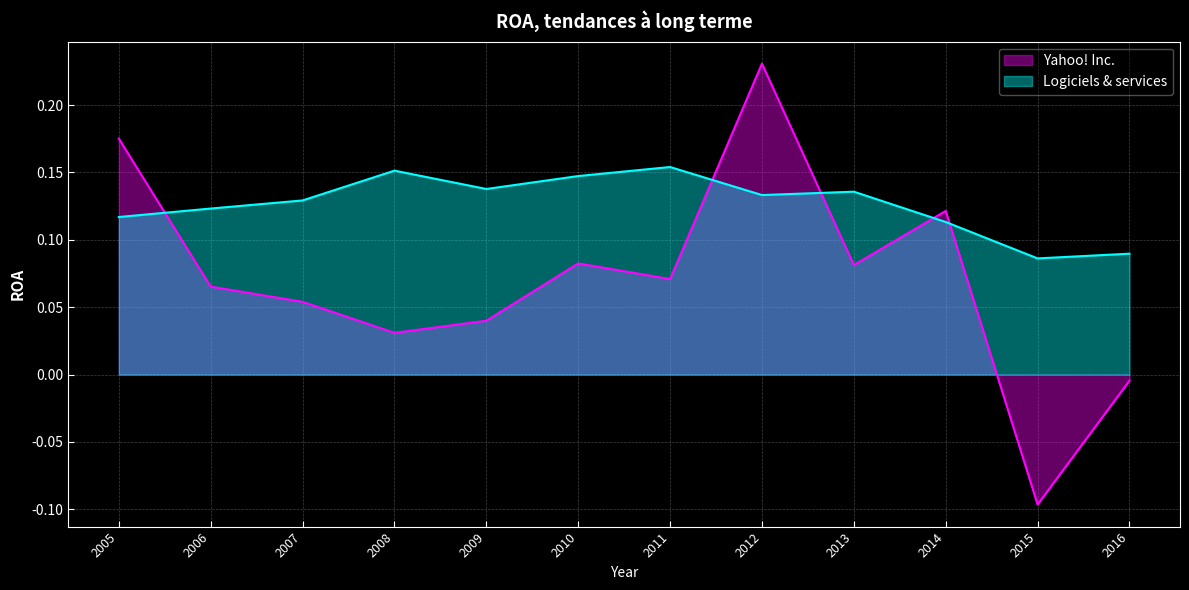

How many categories are shown in the chart?

12